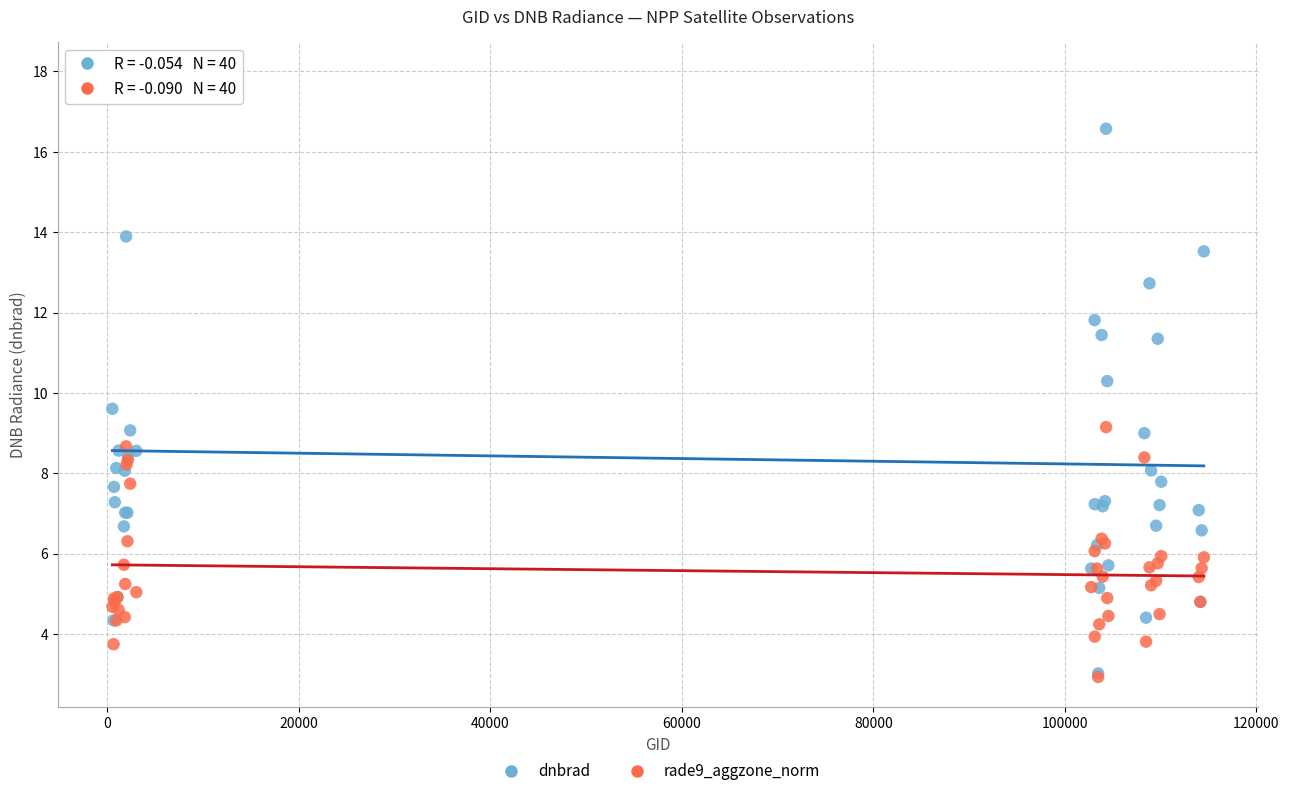

Which series has the widest spread of Y values?

dnbrad